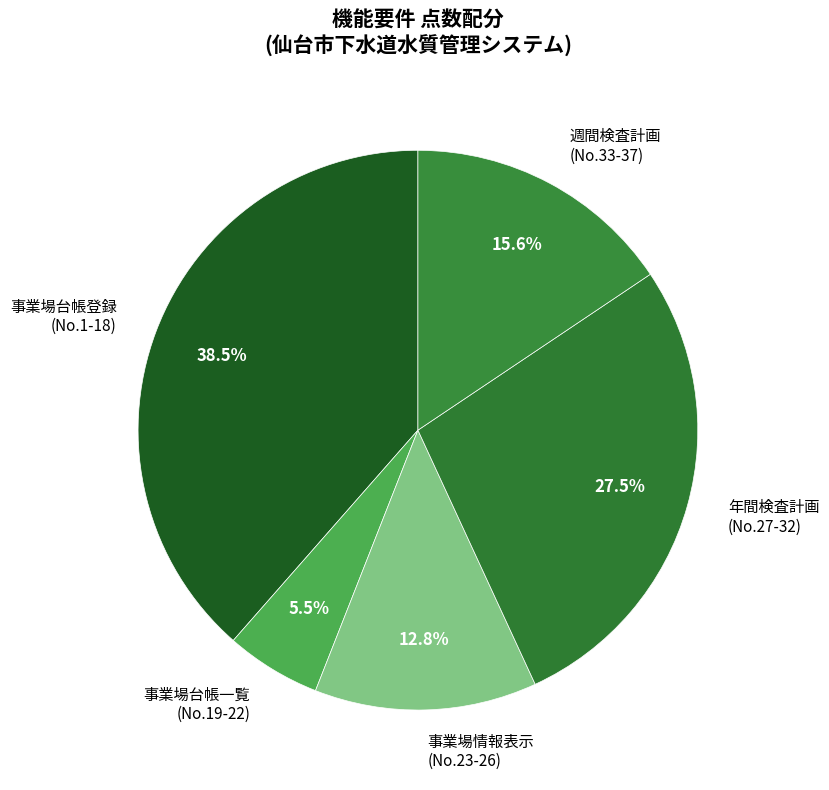

What is the ratio of the value at 週間検査計画 (No.33-37) to the value at 事業場台帳一覧 (No.19-22)?

2.8